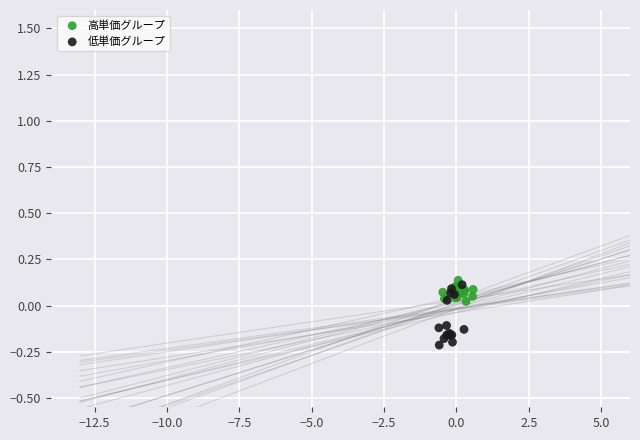

Which series has the largest Y range (max minus min)?

低単価グループ